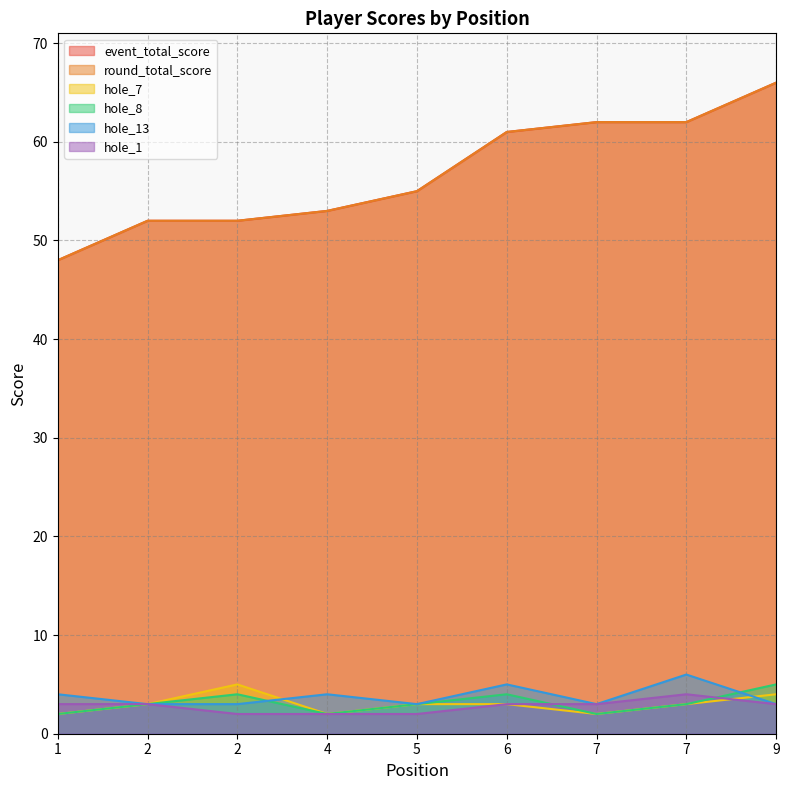

Read the hole_8 value at 5.

3